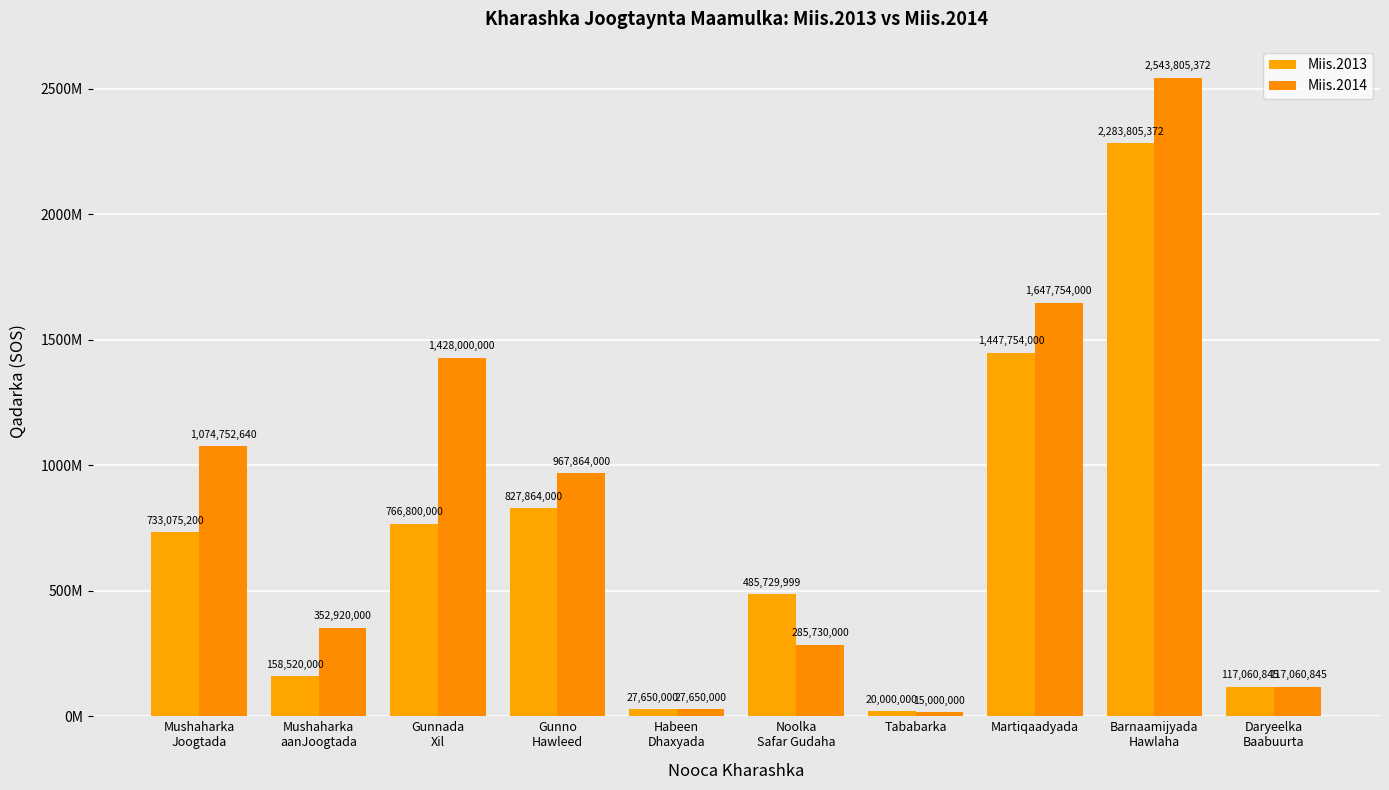

Reading left to right, list all the values displayed in this chart.

Miis.2013: Mushaharka
Joogtada=733075200	Mushaharka
aanJoogtada=158520000	Gunnada
Xil=766800000	Gunno
Hawleed=827864000	Habeen
Dhaxyada=27650000	Noolka
Safar Gudaha=485729999	Tababarka=20000000	Martiqaadyada=1447754000	Barnaamijyada
Hawlaha=2283805372	Daryeelka
Baabuurta=117060845
Miis.2014: Mushaharka
Joogtada=1074752640	Mushaharka
aanJoogtada=352920000	Gunnada
Xil=1428000000	Gunno
Hawleed=967864000	Habeen
Dhaxyada=27650000	Noolka
Safar Gudaha=285730000	Tababarka=15000000	Martiqaadyada=1647754000	Barnaamijyada
Hawlaha=2543805372	Daryeelka
Baabuurta=117060845